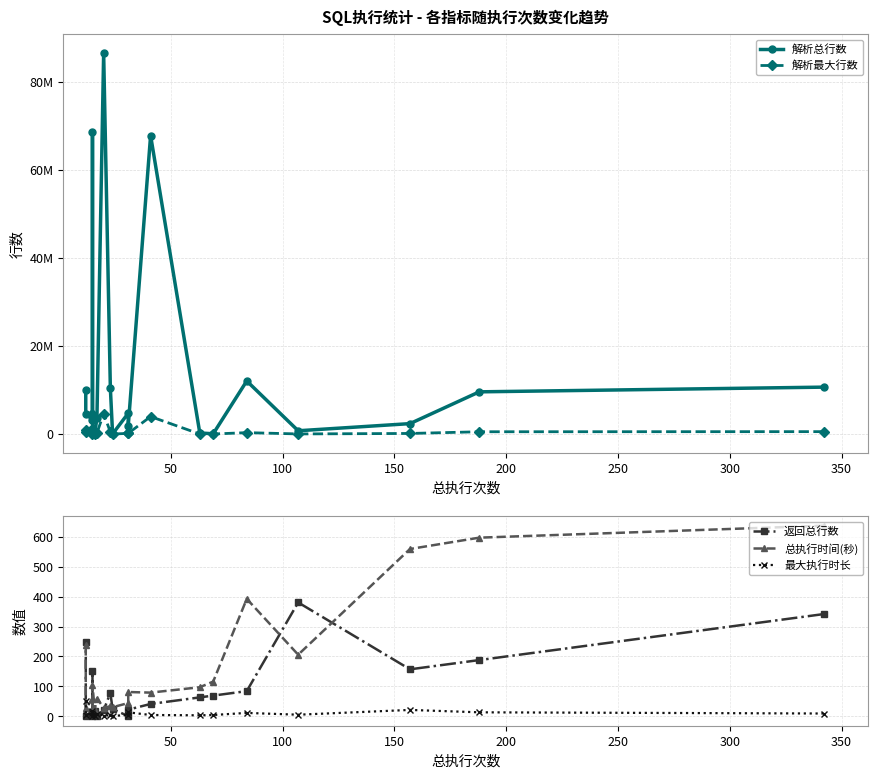

Reading left to right, list all the values displayed in this chart.

解析总行数: 10651172	9583587	2365663	744692	12052840	61008	245365	67788391	1855289	4724629	25166	10410374	86508565	3649235	21419	1113636	68638609	3219899	4622594	10047902
解析最大行数: 545951	518691	132555	24530	318543	8545	7999	3965588	171682	152676	1562	453313	4648360	214672	2406	102823	4648238	214672	385276	837329
返回总行数: 342	188	157	381	84	69	63	41	22	0	24	78	20	0	16	15	150	0	0	248
总执行时间(秒): 638	598	560	206	393	116	97	79	81	44	30	33	29	59	21	104	17	58	26	239
最大执行时长: 9	13	21	5	11	4	3	4	13	4	1	3	2	9	2	16	1	10	4	51